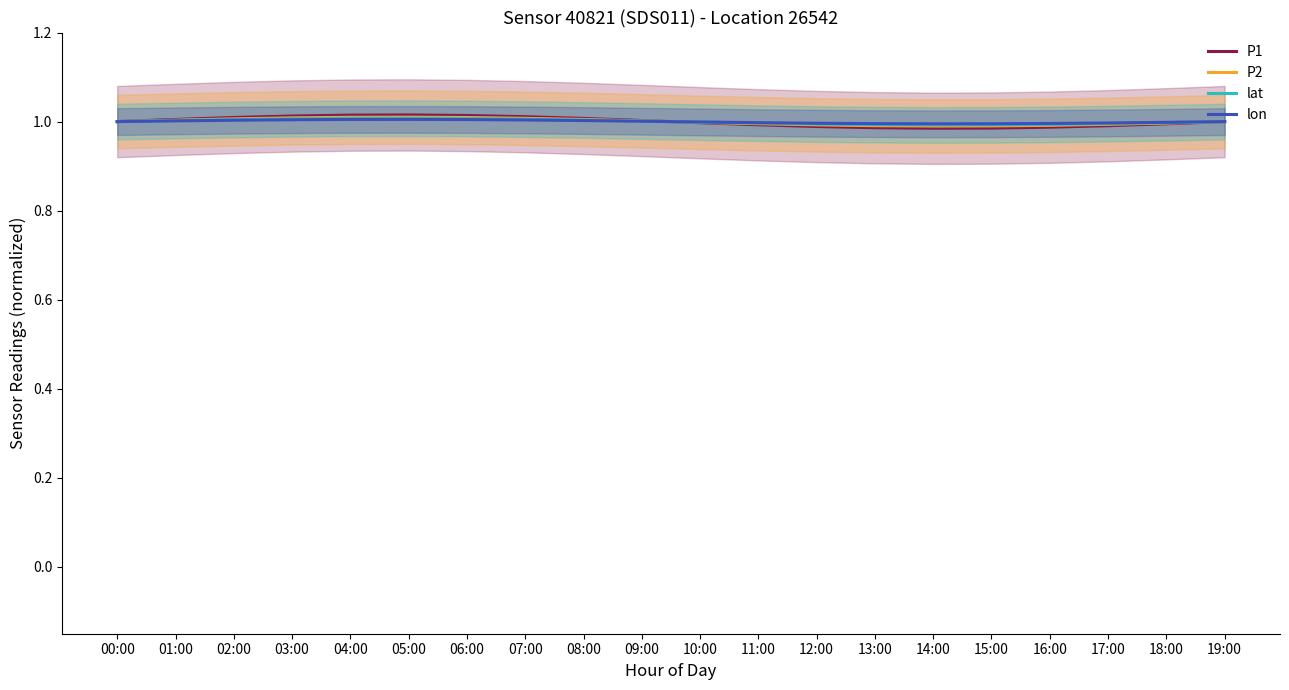

What are all the series names shown in the legend?

P1, P2, lat, lon